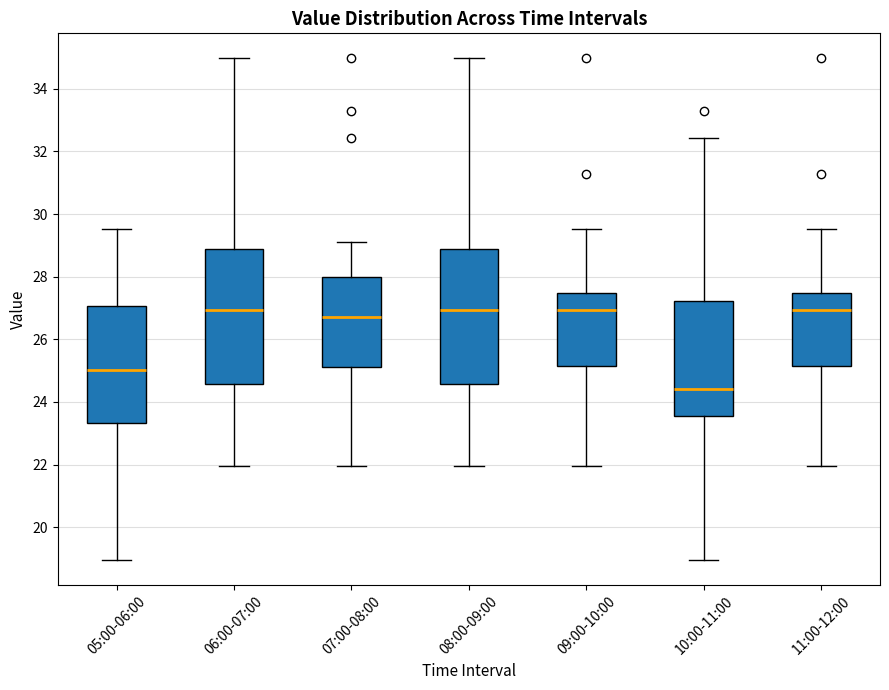

Where is the upper edge of the box for 09:00-10:00 on the y-axis? The values are not printed on the chart, so give them approximately, as read against the axis.

27.4